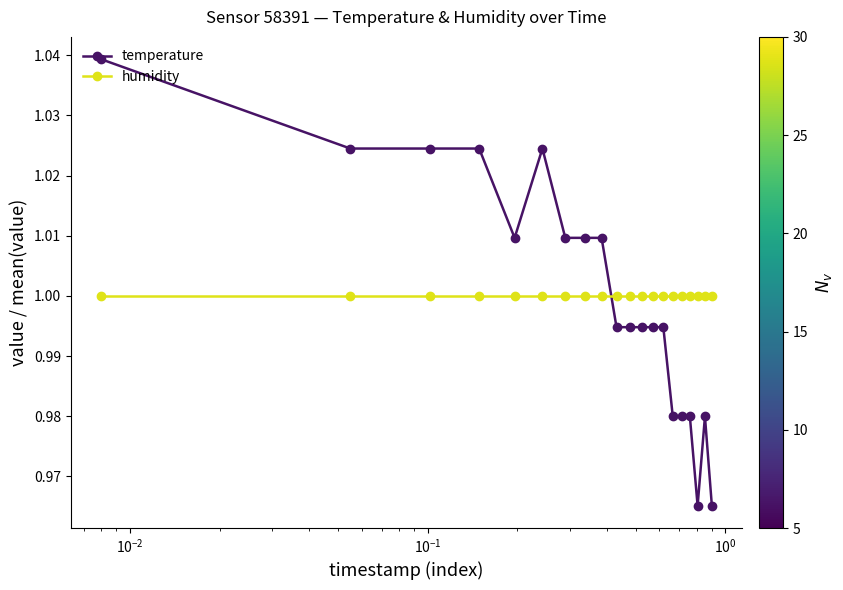

Which series has the widest spread of values?

temperature